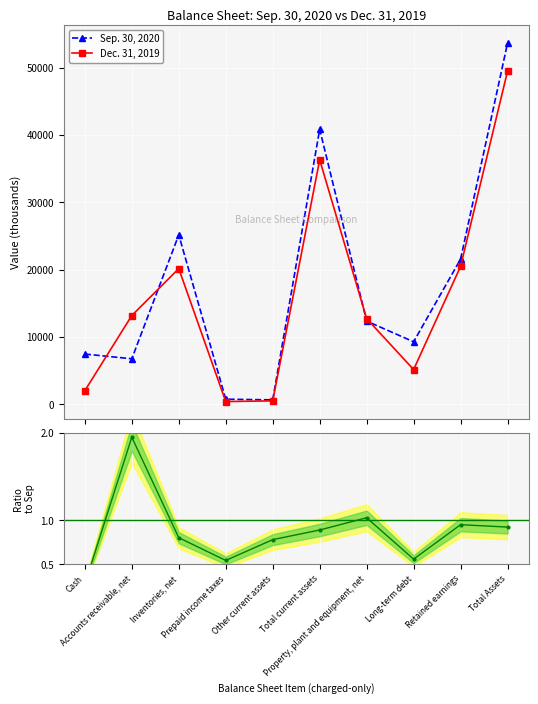

True or false: Dec. 31, 2019 has more than 1 points higher than both neighbors.

True